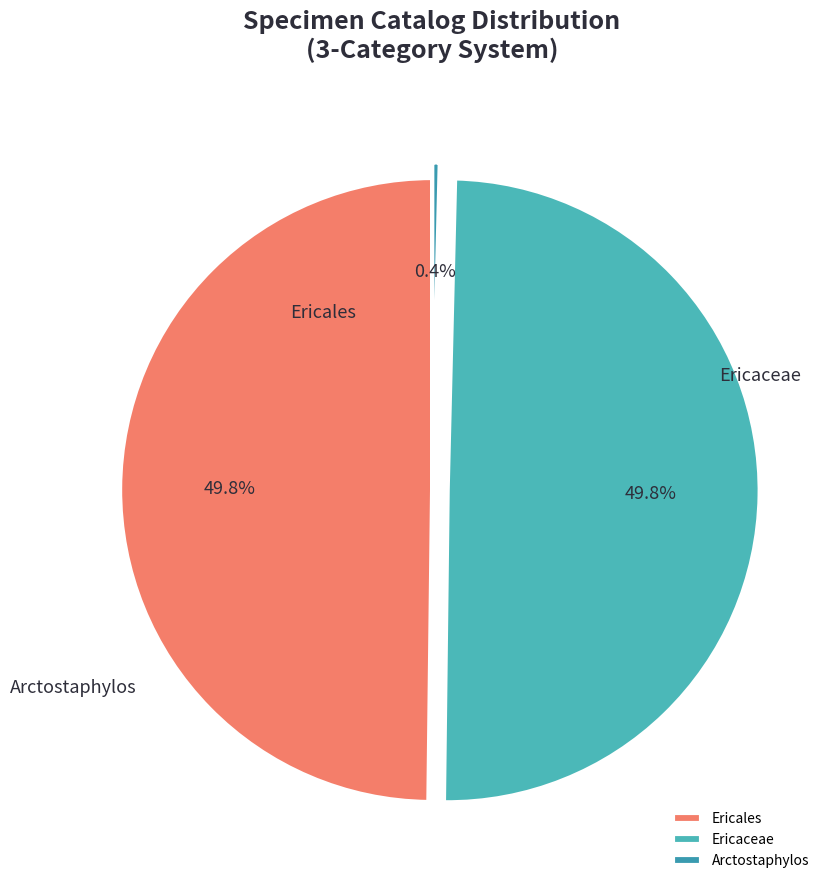

Combined, what portion of the pie is Ericaceae and Arctostaphylos?

50.2%